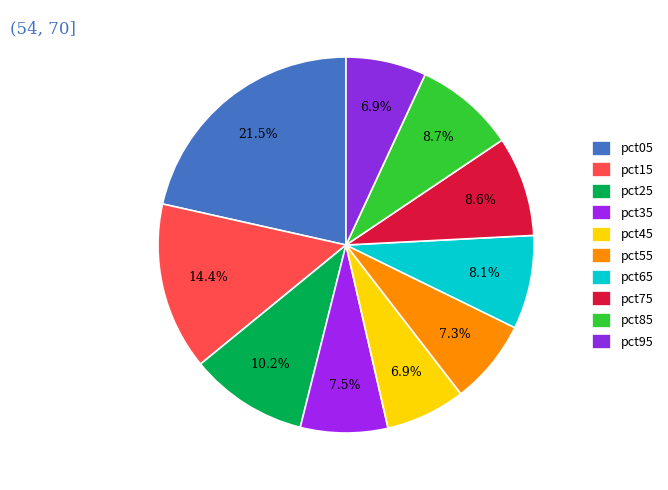

Is the sum of pct05 and pct55 greater than half?

No